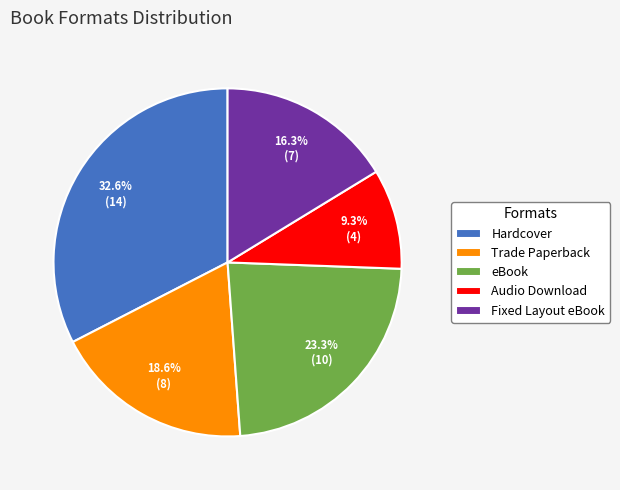

What percentage is the eBook slice, to the nearest percent?

23%